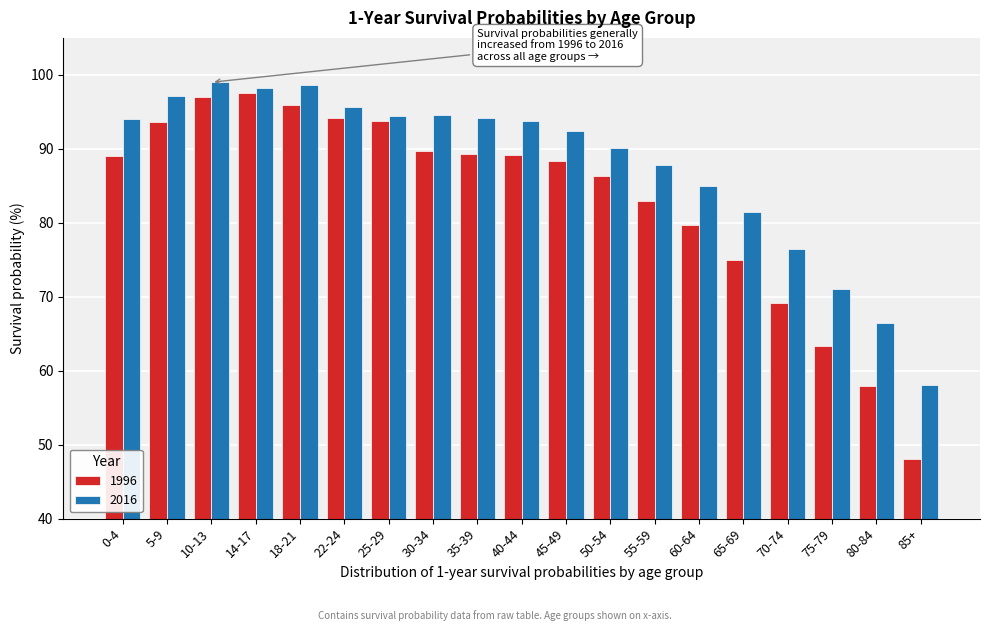

What is the difference between the highest and lowest values at 50-54?

3.8